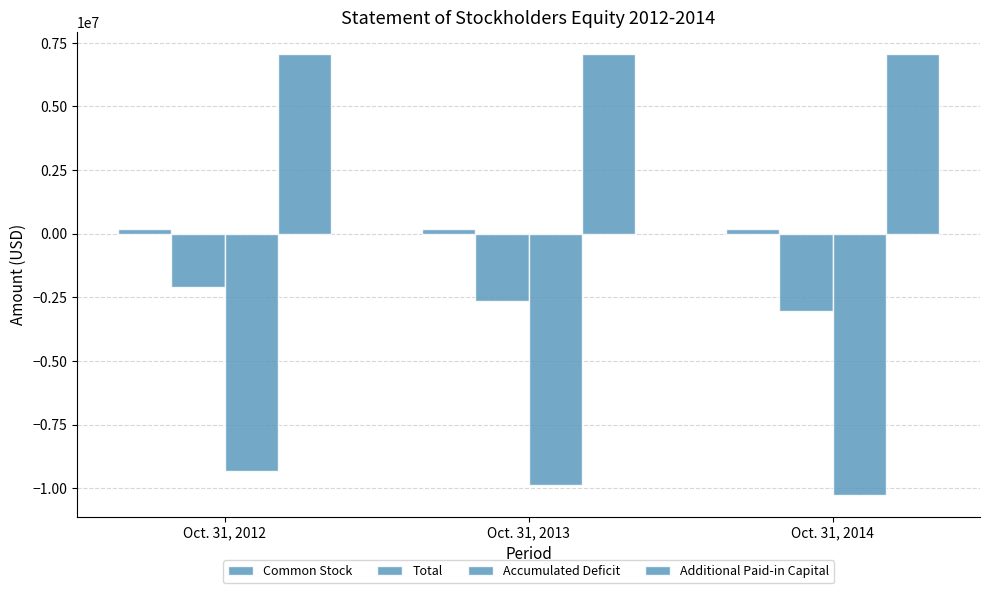

What is the spread (max minus min) of values at Oct. 31, 2014?

17304494